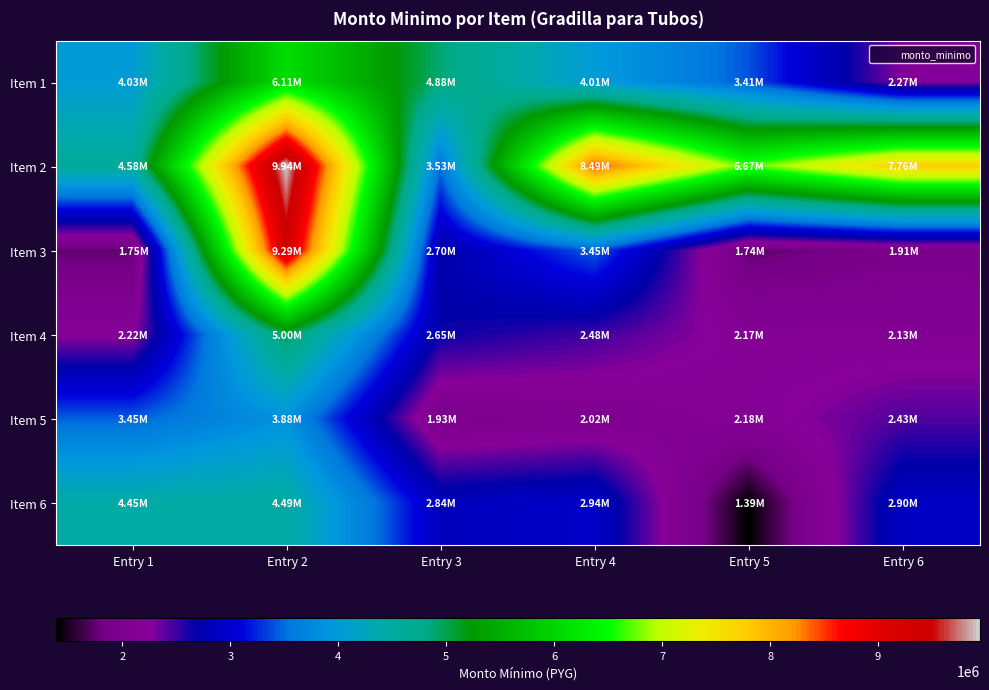

Reading left to right, what are all the values shown in this chart?

Item 1: Entry 1=4026000.0	Entry 2=6108662.7	Entry 3=4878752.2	Entry 4=4007676.3	Entry 5=3408038.6	Entry 6=2273104.6
Item 2: Entry 1=4582121.7	Entry 2=9944000.0	Entry 3=3528204.6	Entry 4=8486686.2	Entry 5=6673858.1	Entry 6=7760658.2
Item 3: Entry 1=1750725.7	Entry 2=9292770.1	Entry 3=2700000.0	Entry 4=3451026.4	Entry 5=1737395.1	Entry 6=1910473.6
Item 4: Entry 1=2223114.9	Entry 2=4995952.8	Entry 3=2654119.2	Entry 4=2480000.0	Entry 5=2170499.9	Entry 6=2129988.8
Item 5: Entry 1=3448967.7	Entry 2=3875972.3	Entry 3=1932040.8	Entry 4=2017756.7	Entry 5=2178000.0	Entry 6=2429373.8
Item 6: Entry 1=4453134.7	Entry 2=4494704.4	Entry 3=2841884.9	Entry 4=2940780.0	Entry 5=1388530.5	Entry 6=2904000.0